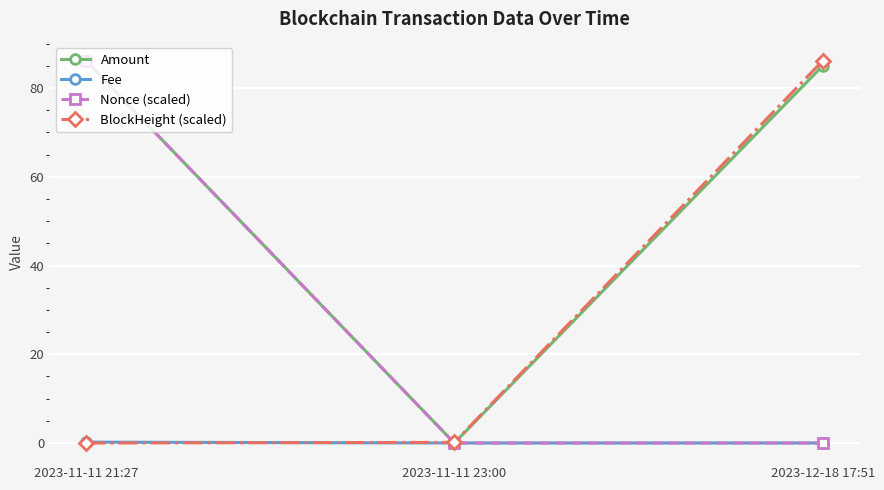

What is the difference between the maximum and minimum values in the Amount series?

86.1